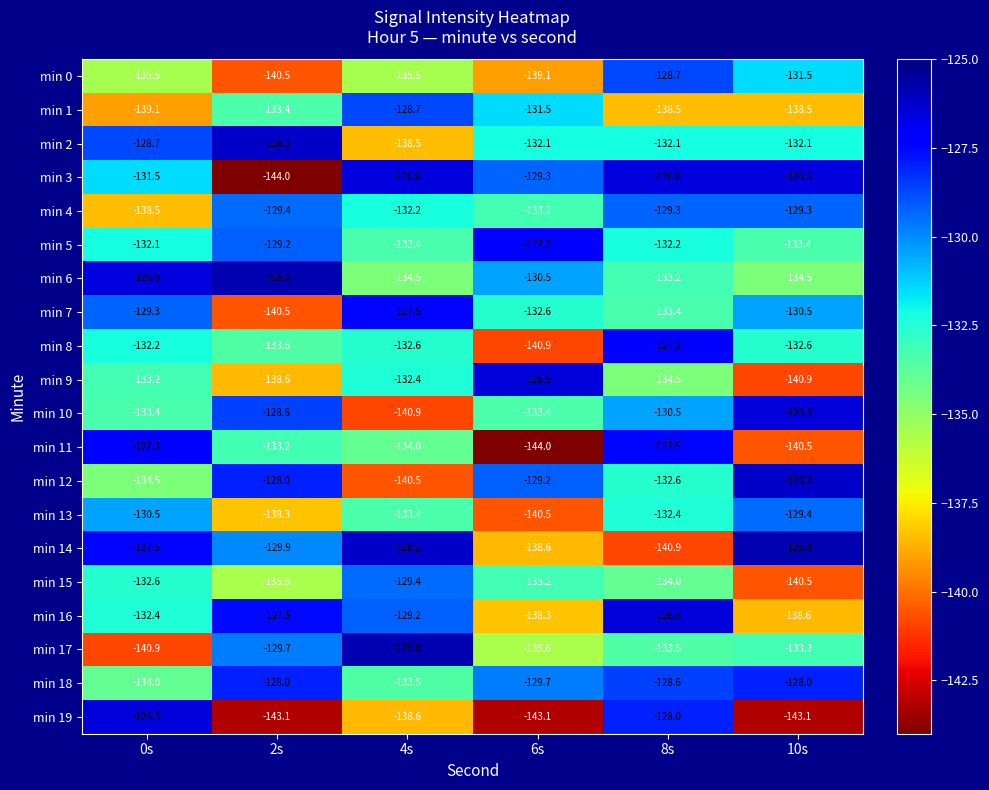

What is the maximum value shown in the chart?

-125.8